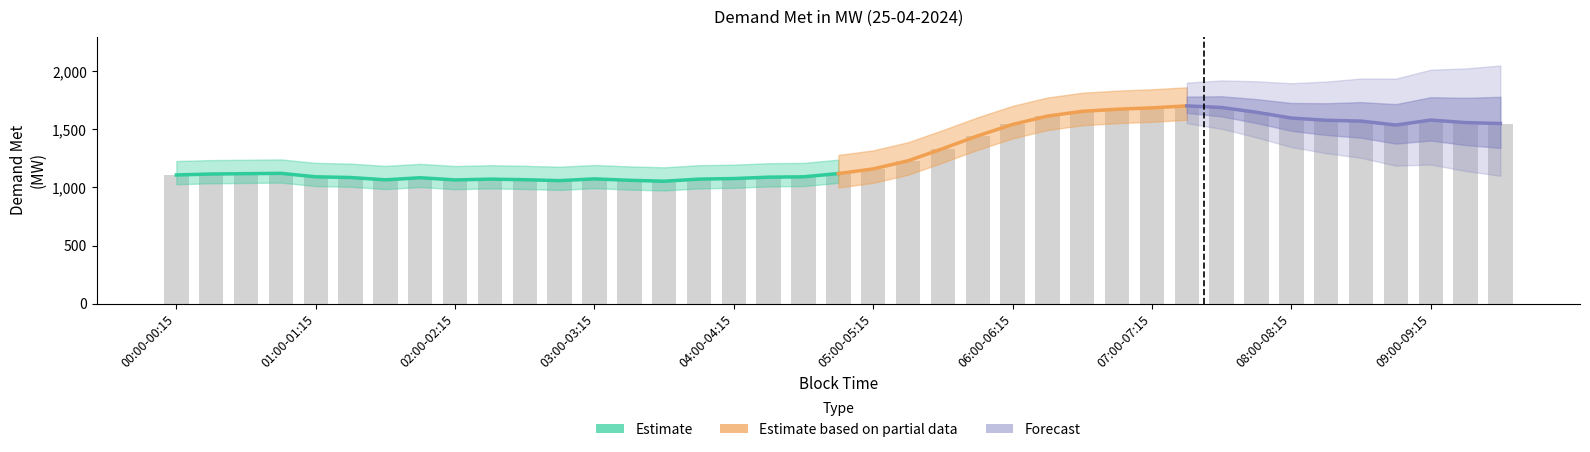

What is the sum of the values at 02:00-02:15 and 08:45-09:00?

2603